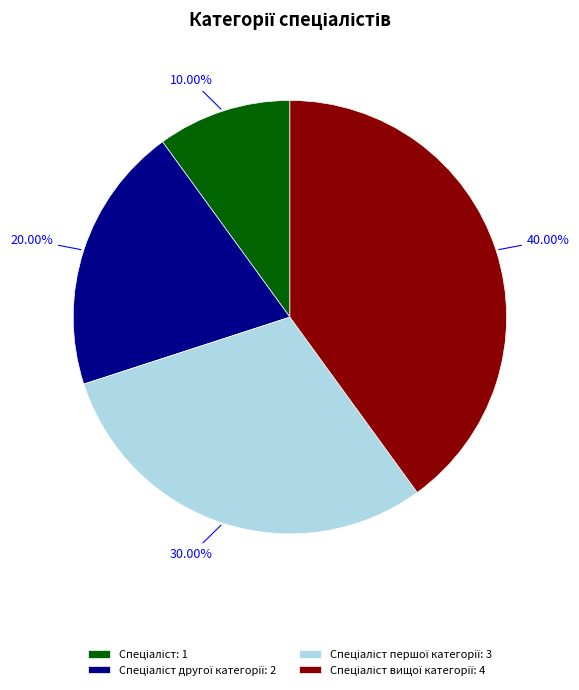

How many segments does this pie chart have?

4